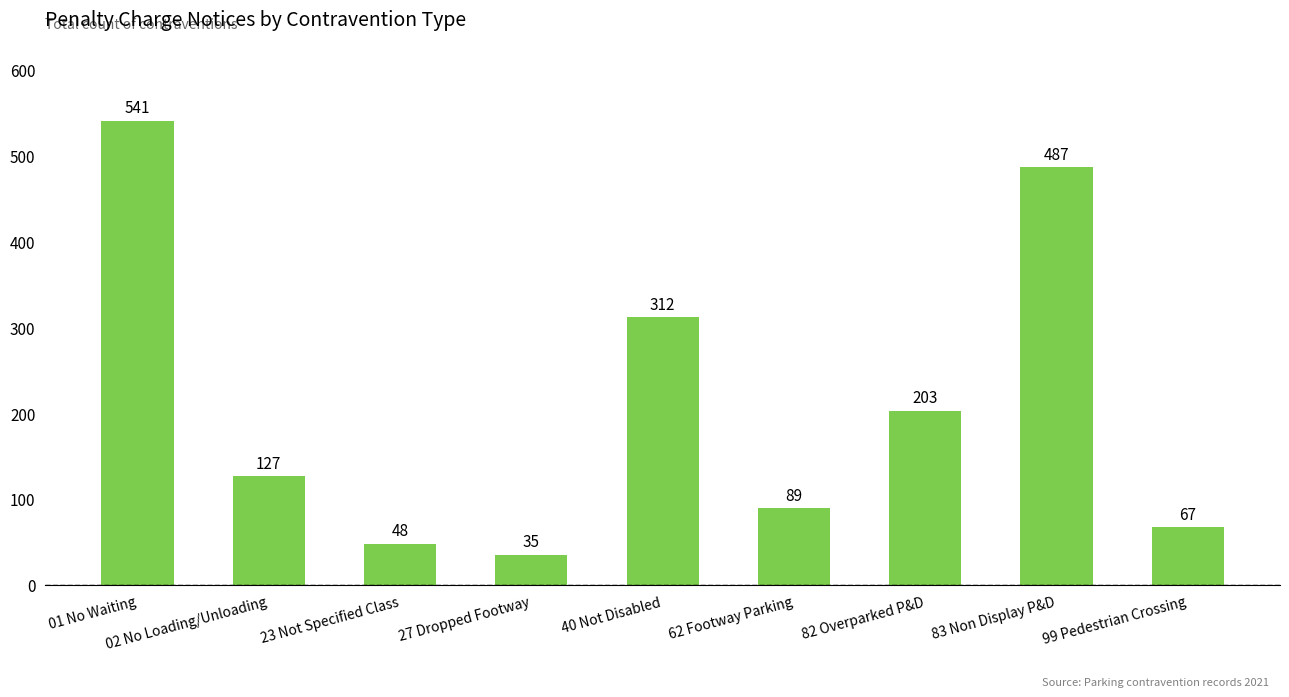

How many data points are less than 127?

4